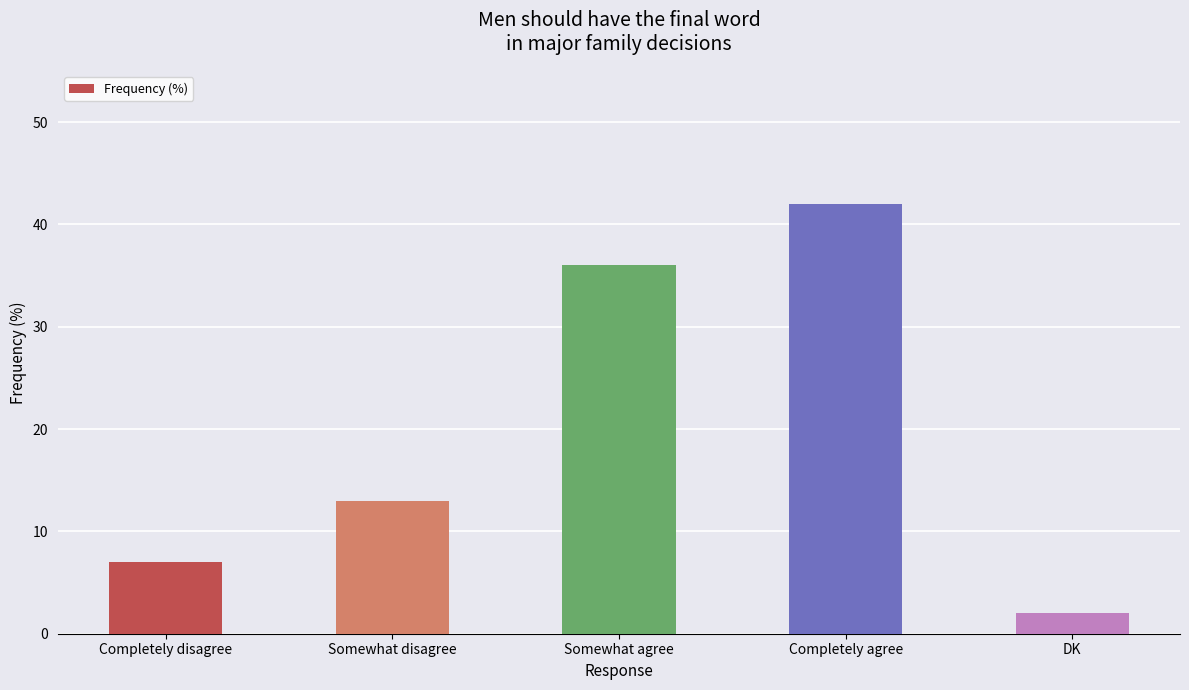

Approximately how many times larger is the value at Completely disagree compared to Somewhat disagree?

0.5